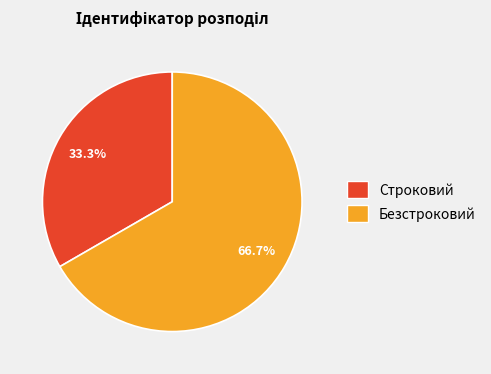

To the nearest percent, what portion does Безстроковий represent?

67%